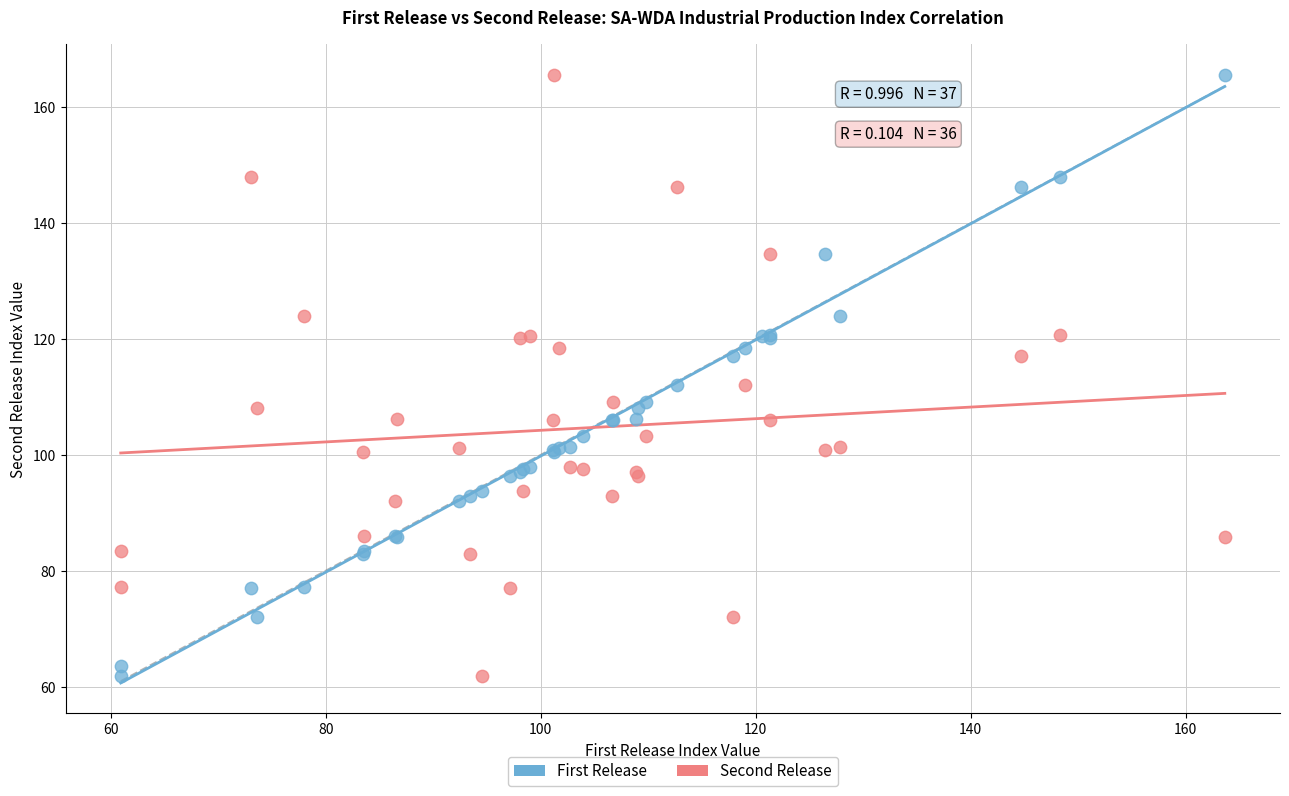

What are all the series names shown in the legend?

First Release, Second Release